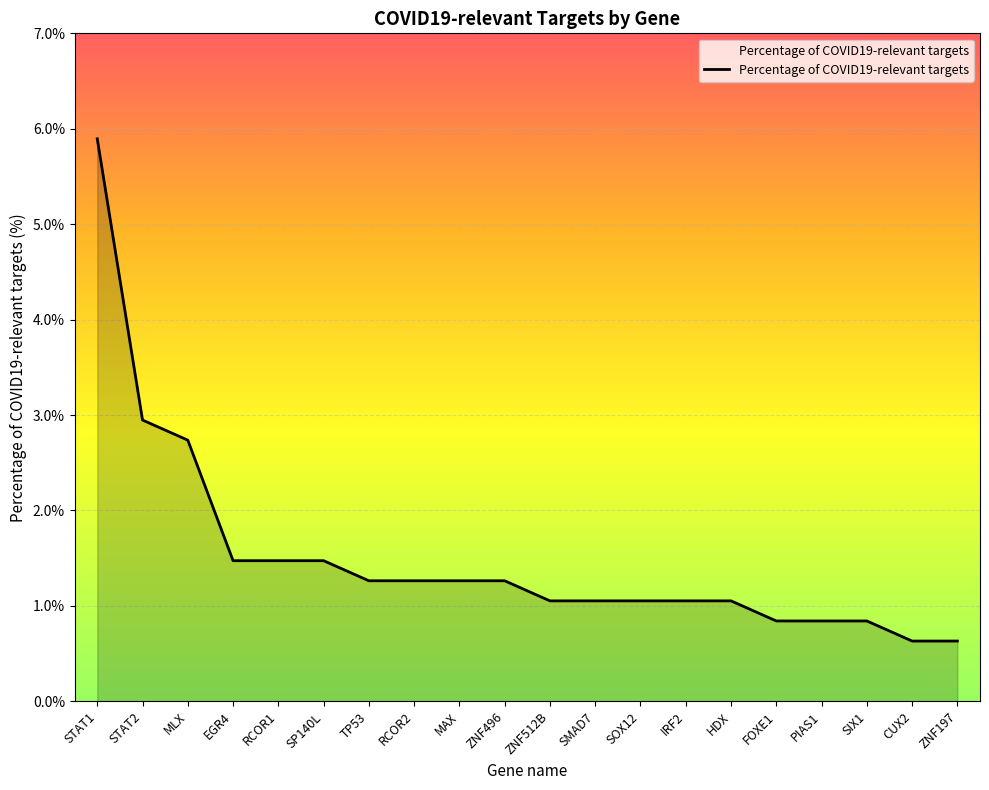

At which label is the value closest to 3?

STAT2